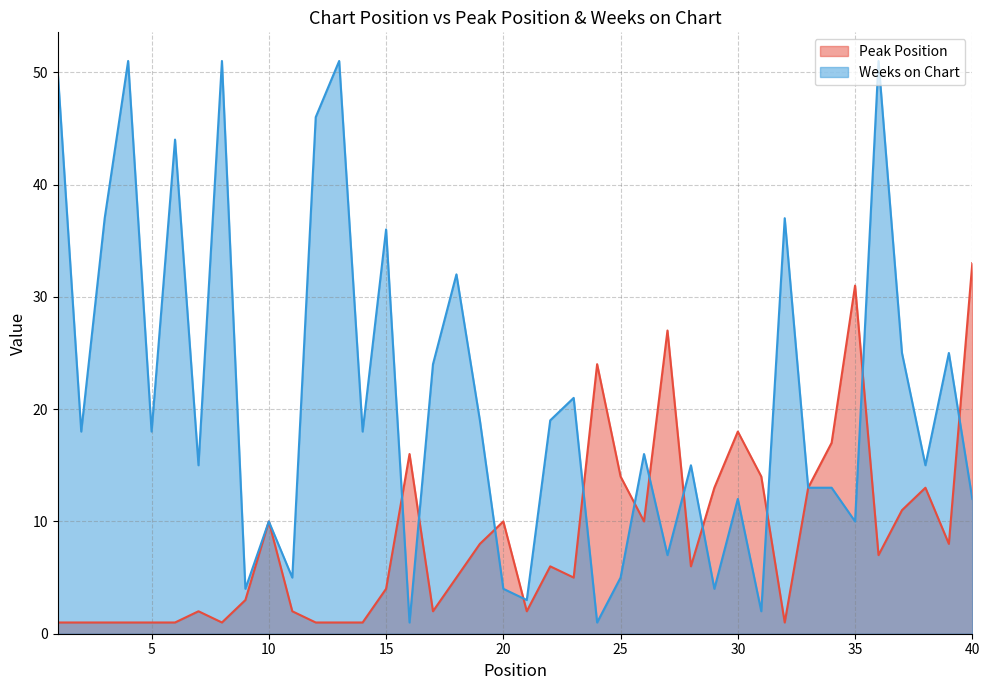

Rank the series by their maximum value, from lowest to highest.

Peak Position, Weeks on Chart